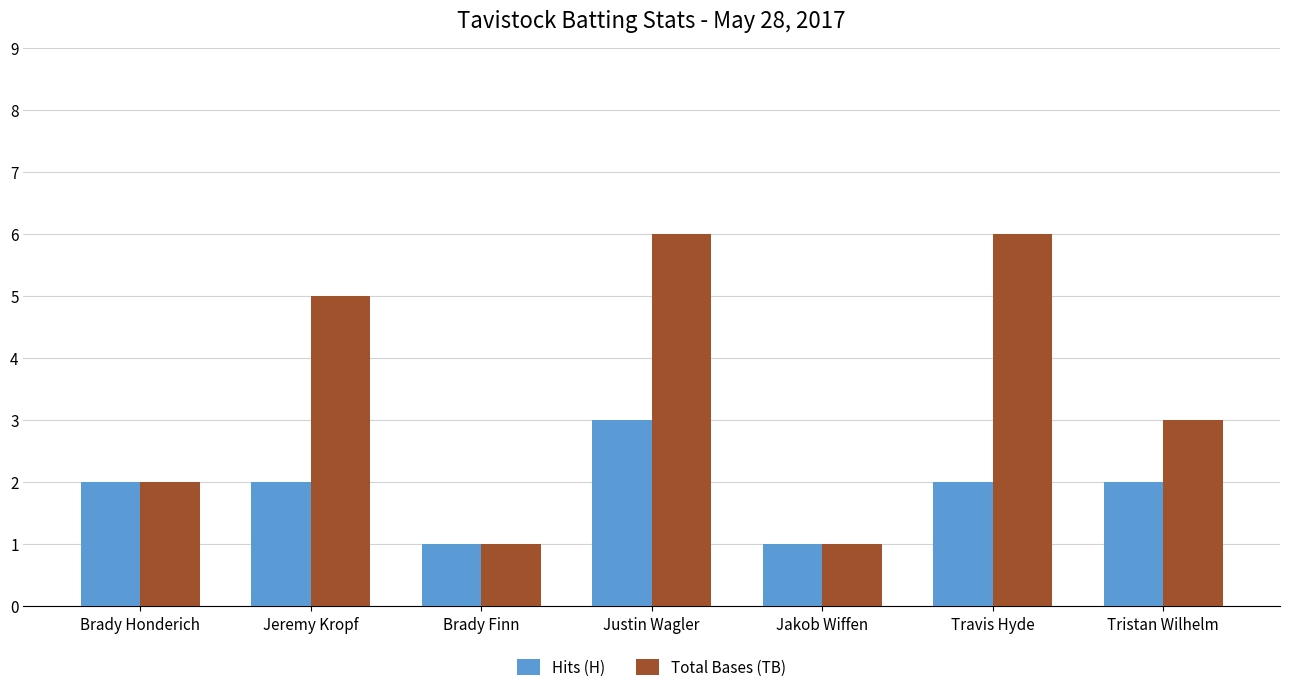

Reading left to right, transcribe all the data shown in this chart.

Hits (H): Brady Honderich=2	Jeremy Kropf=2	Brady Finn=1	Justin Wagler=3	Jakob Wiffen=1	Travis Hyde=2	Tristan Wilhelm=2
Total Bases (TB): Brady Honderich=2	Jeremy Kropf=5	Brady Finn=1	Justin Wagler=6	Jakob Wiffen=1	Travis Hyde=6	Tristan Wilhelm=3